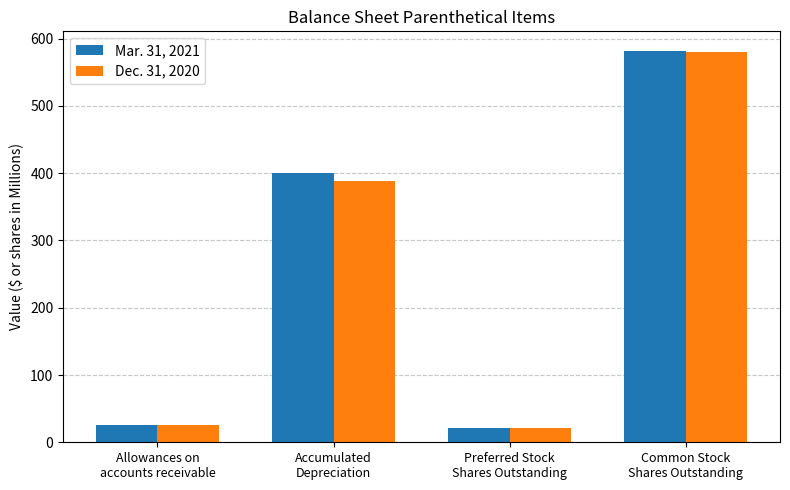

What is the sum of all Mar. 31, 2021 values?

1028.6